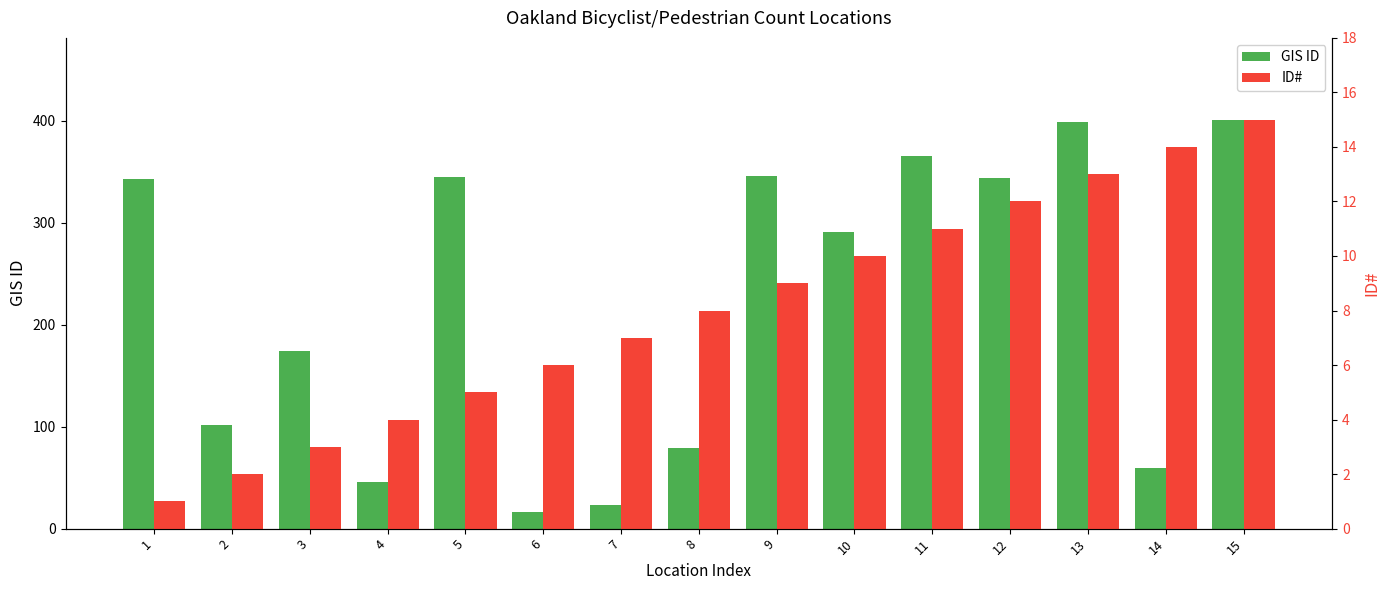

Which category has the lowest value in the GIS ID series?

6